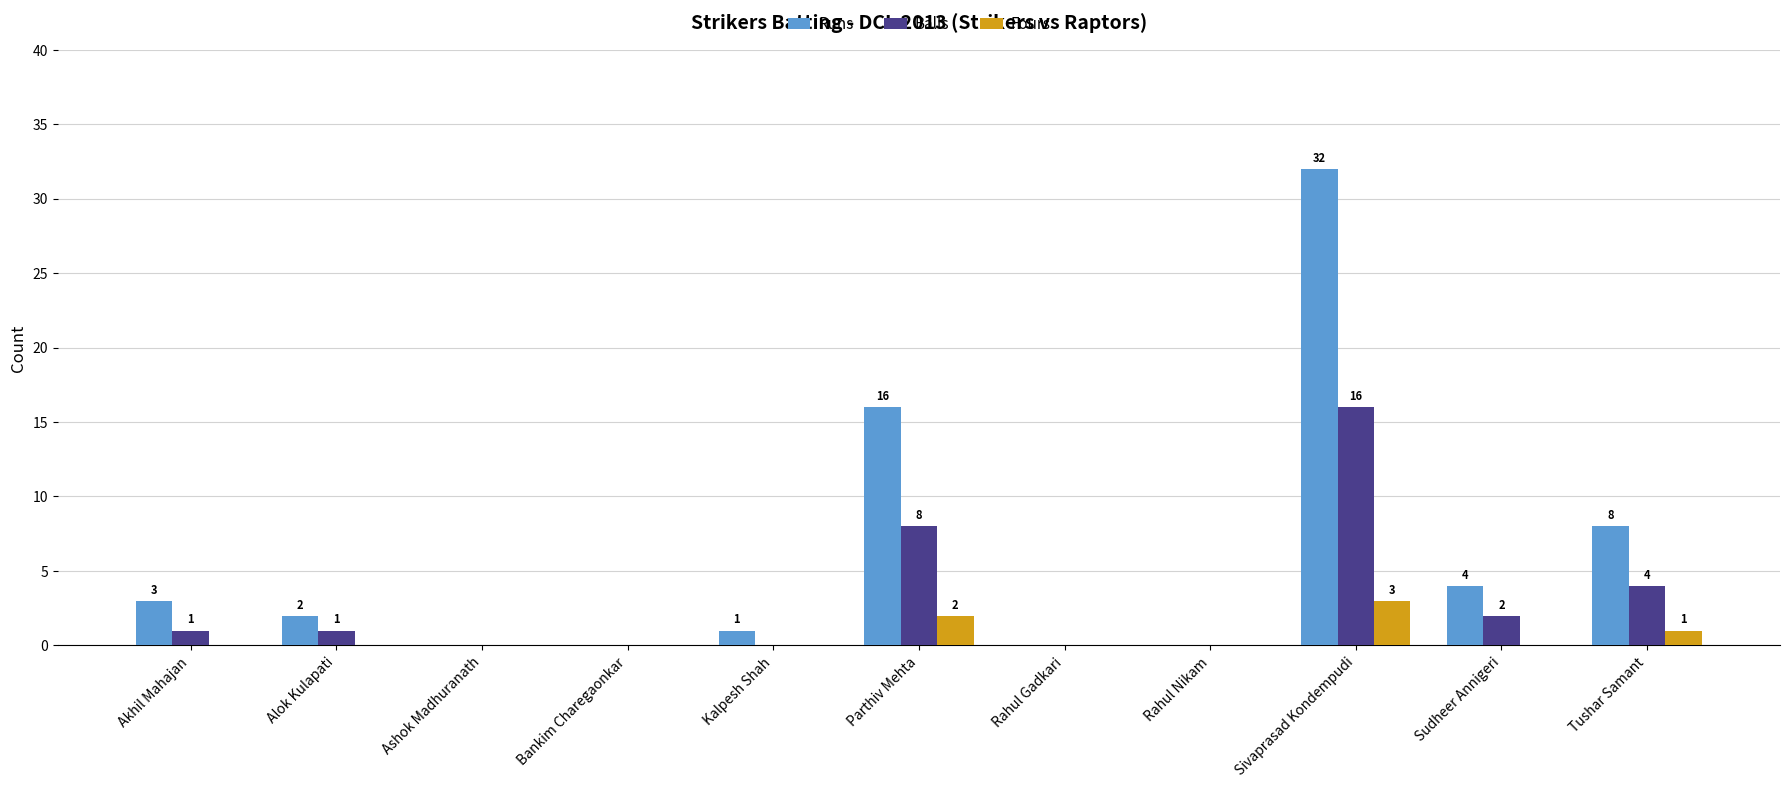

The Runs series shows 3 at Tushar Samant. True or false?

False